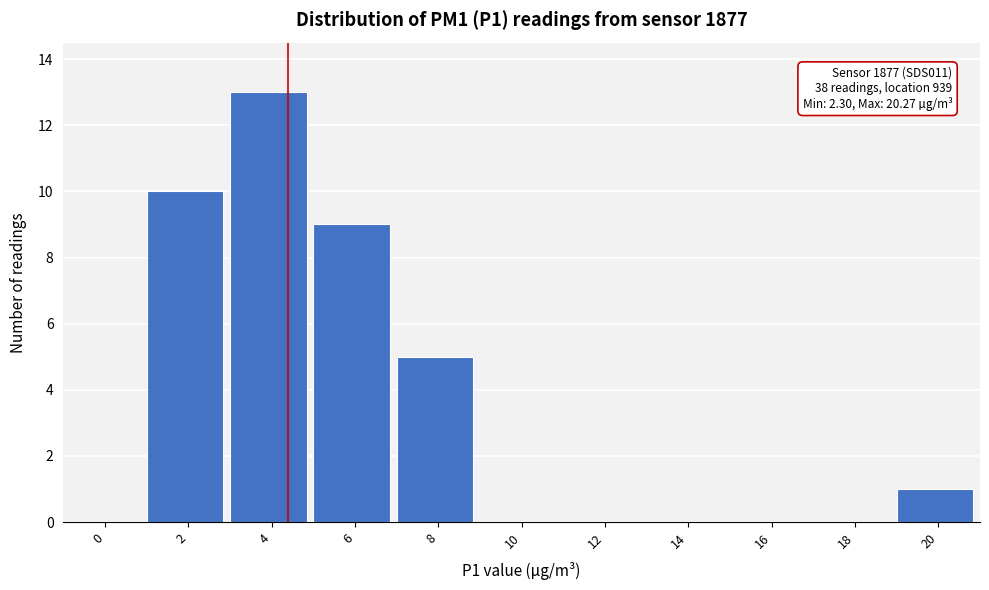

Reading left to right, what are all the values shown in this chart?

0=0	2=10	4=13	6=9	8=5	10=0	12=0	14=0	16=0	18=0	20=1